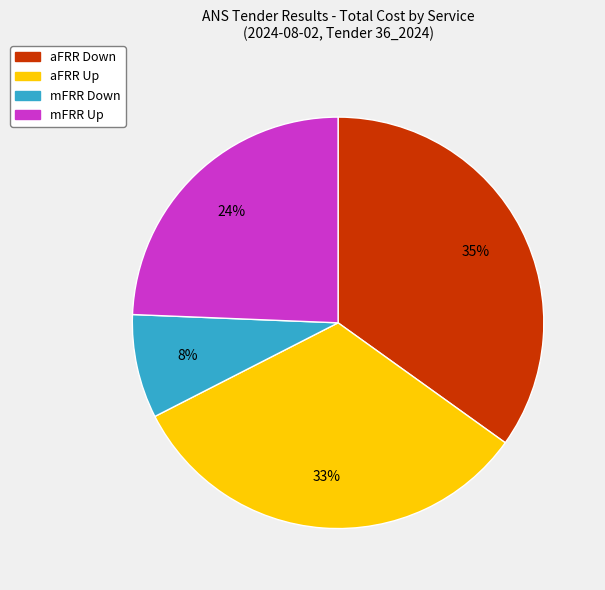

Approximately how many times larger is the value at mFRR Down compared to aFRR Down?

0.2